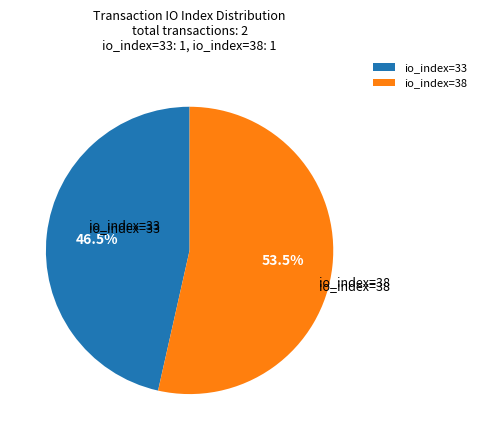

How much of the chart is everything except io_index=38?

46.5%